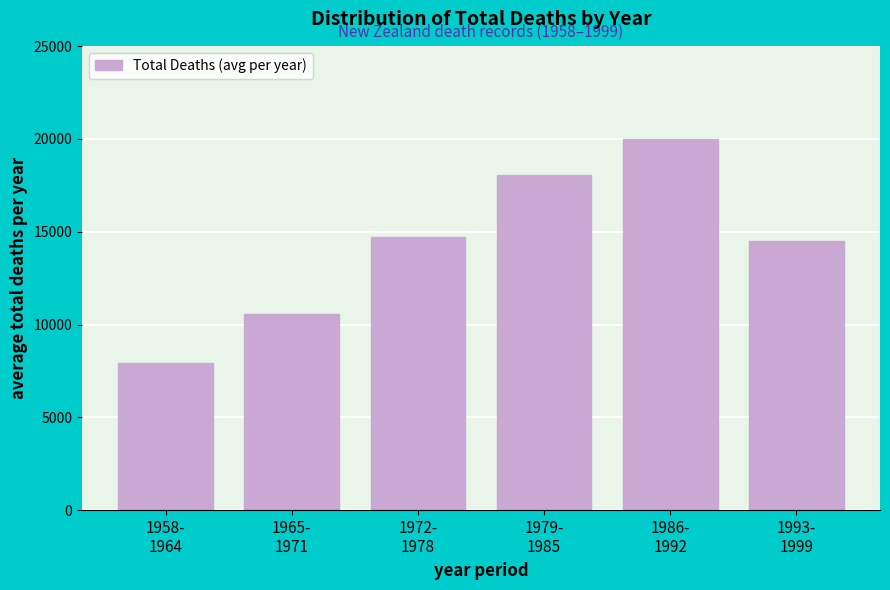

Reading left to right, list all the values displayed in this chart.

7910.1	10589.6	14725.3	18078.0	20015.7	14490.3